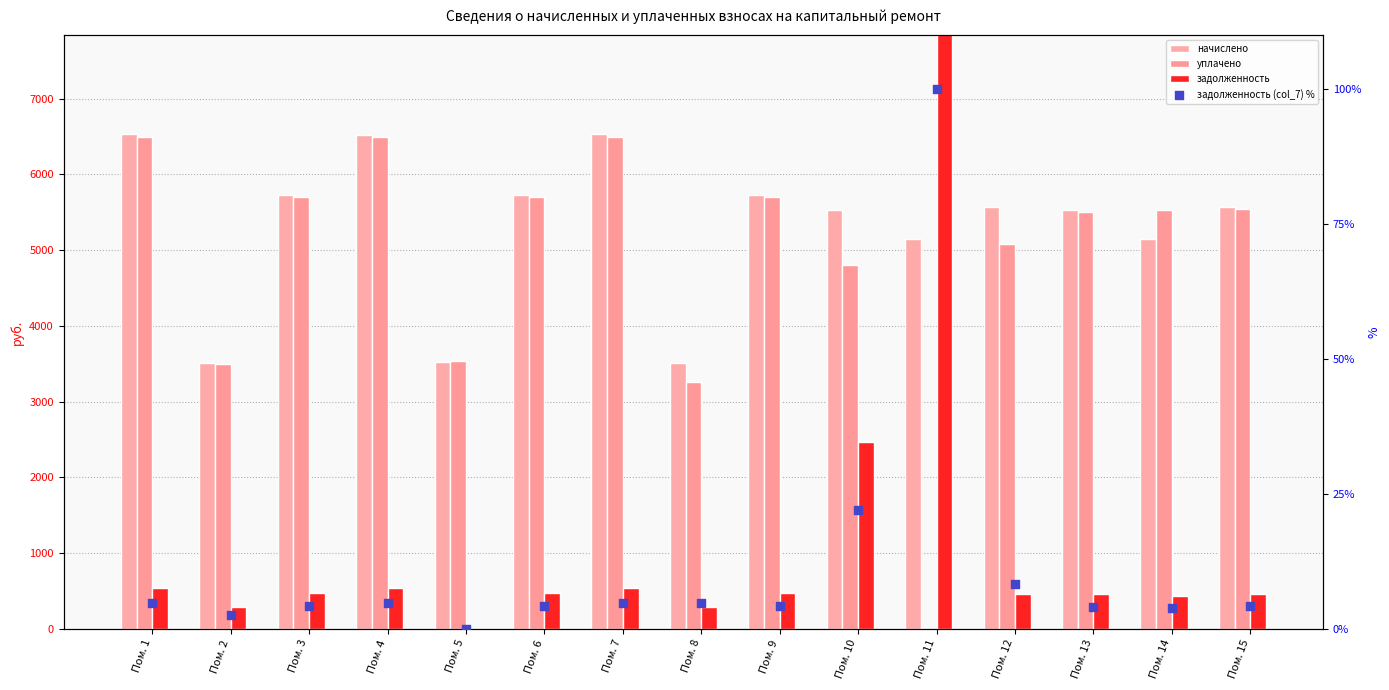

Is the value of начислено at Пом. 7 greater than the value of уплачено at Пом. 5?

Yes